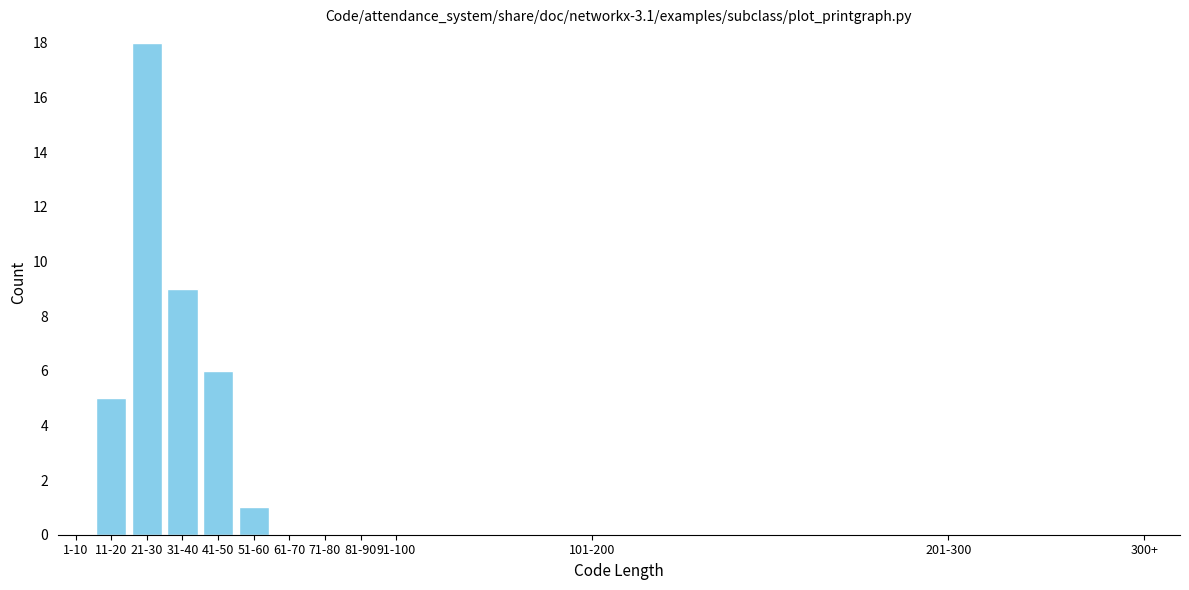

Reading right to left, extract all data points from this chart.

61-70=0	51-60=1	41-50=6	31-40=9	21-30=18	11-20=5	1-10=0